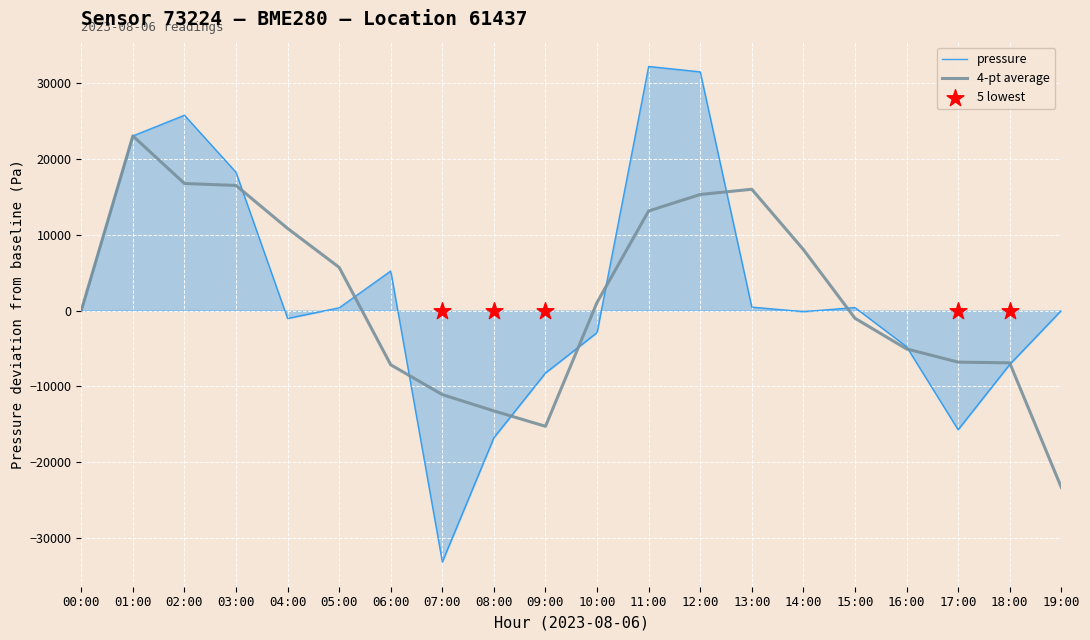

Is the value of 4-pt average at 01:00 greater than the value of pressure at 10:00?

Yes